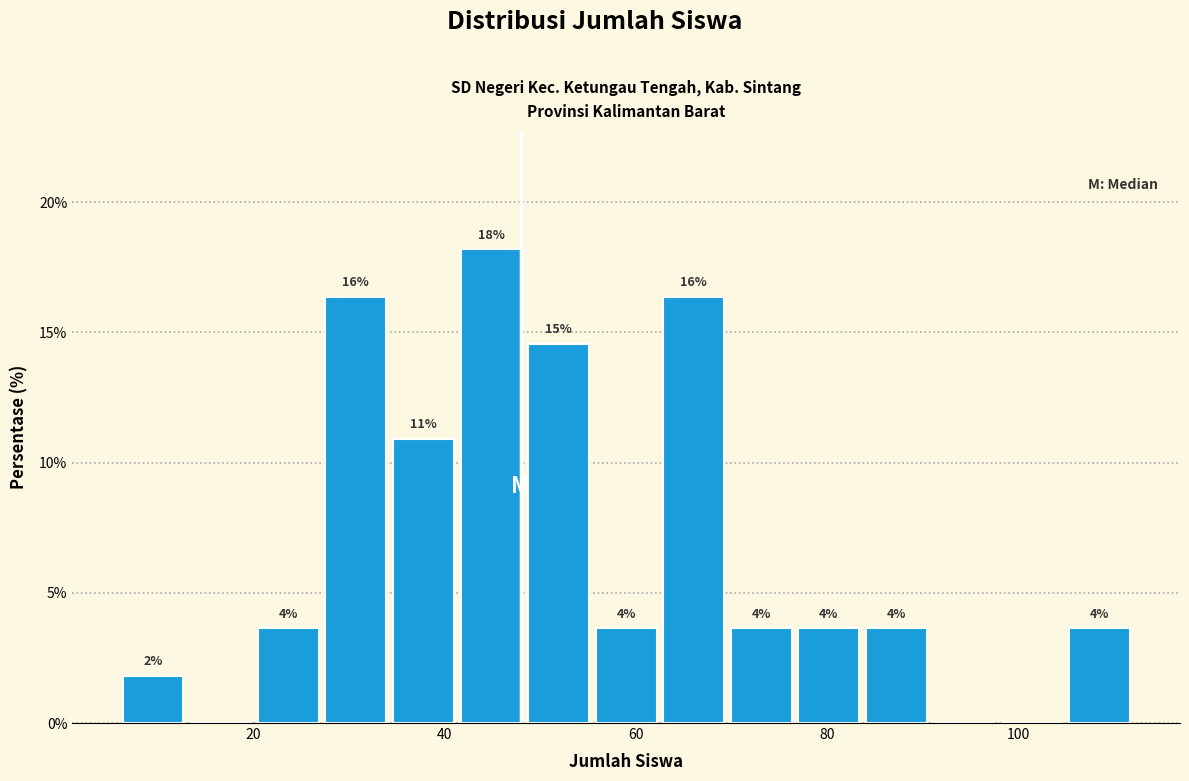

Read against the x-axis, roughly where is the centre of the tallest bar?

44